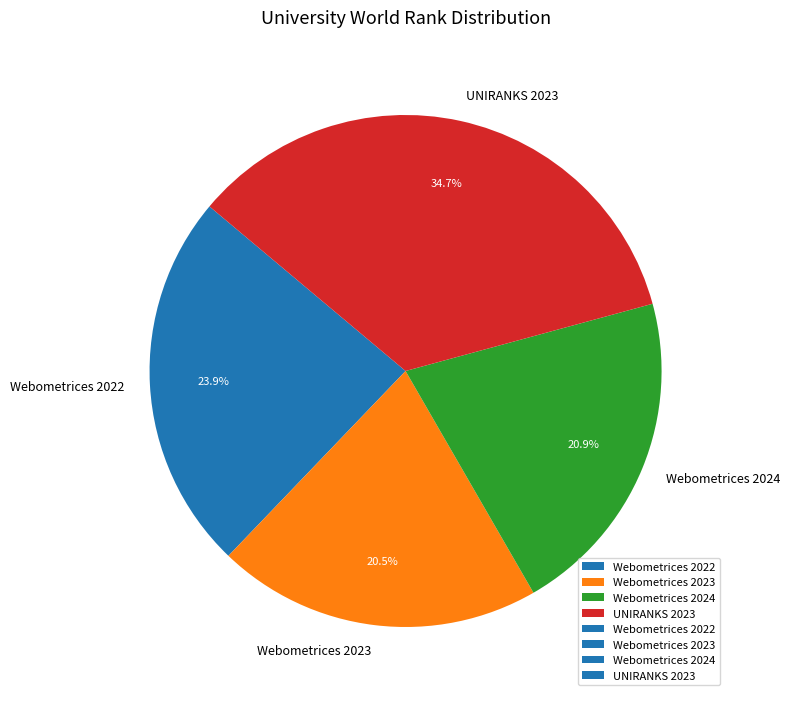

The UNIRANKS 2023 slice represents 22% of the pie. True or false?

False